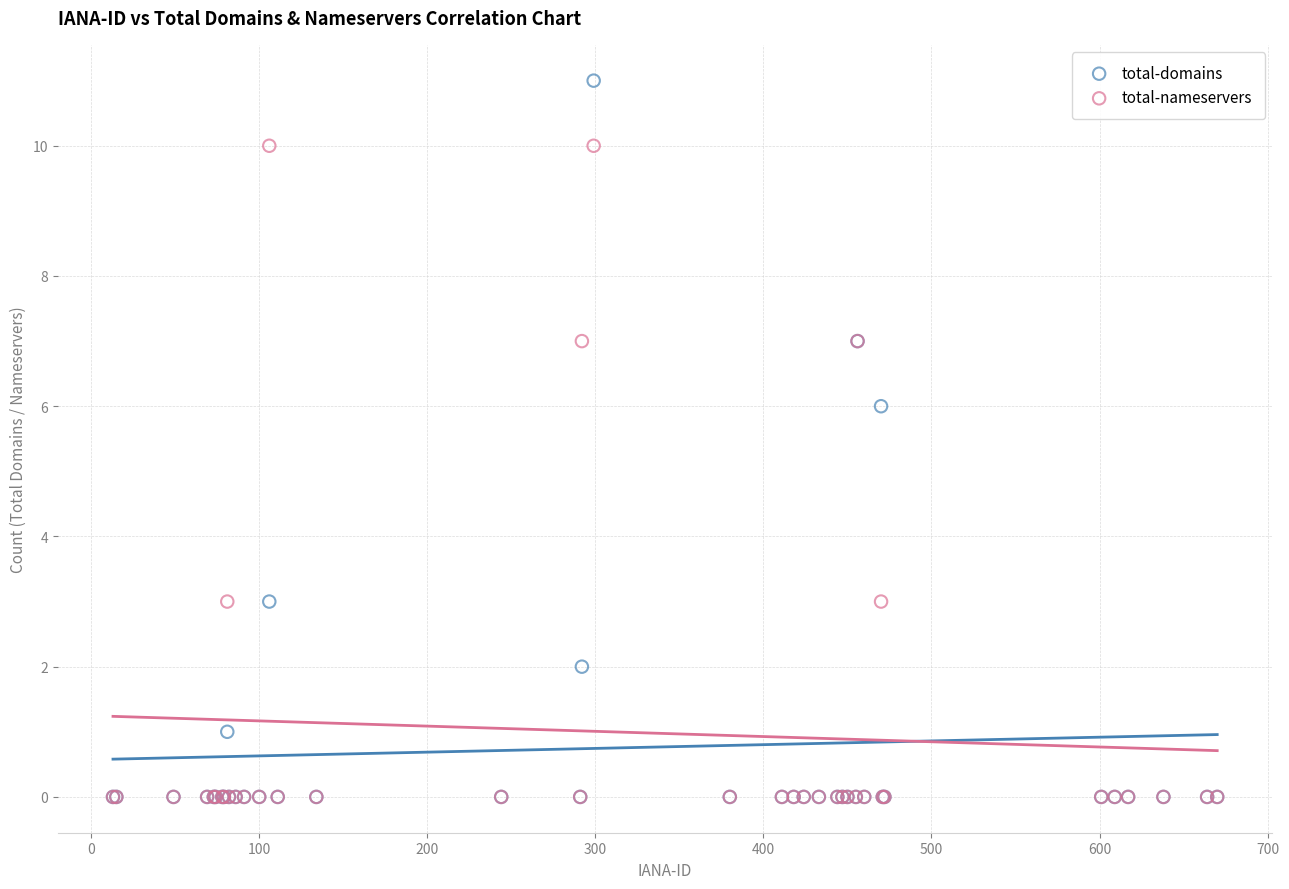

Across all series, what Y value is closest to 5?

6